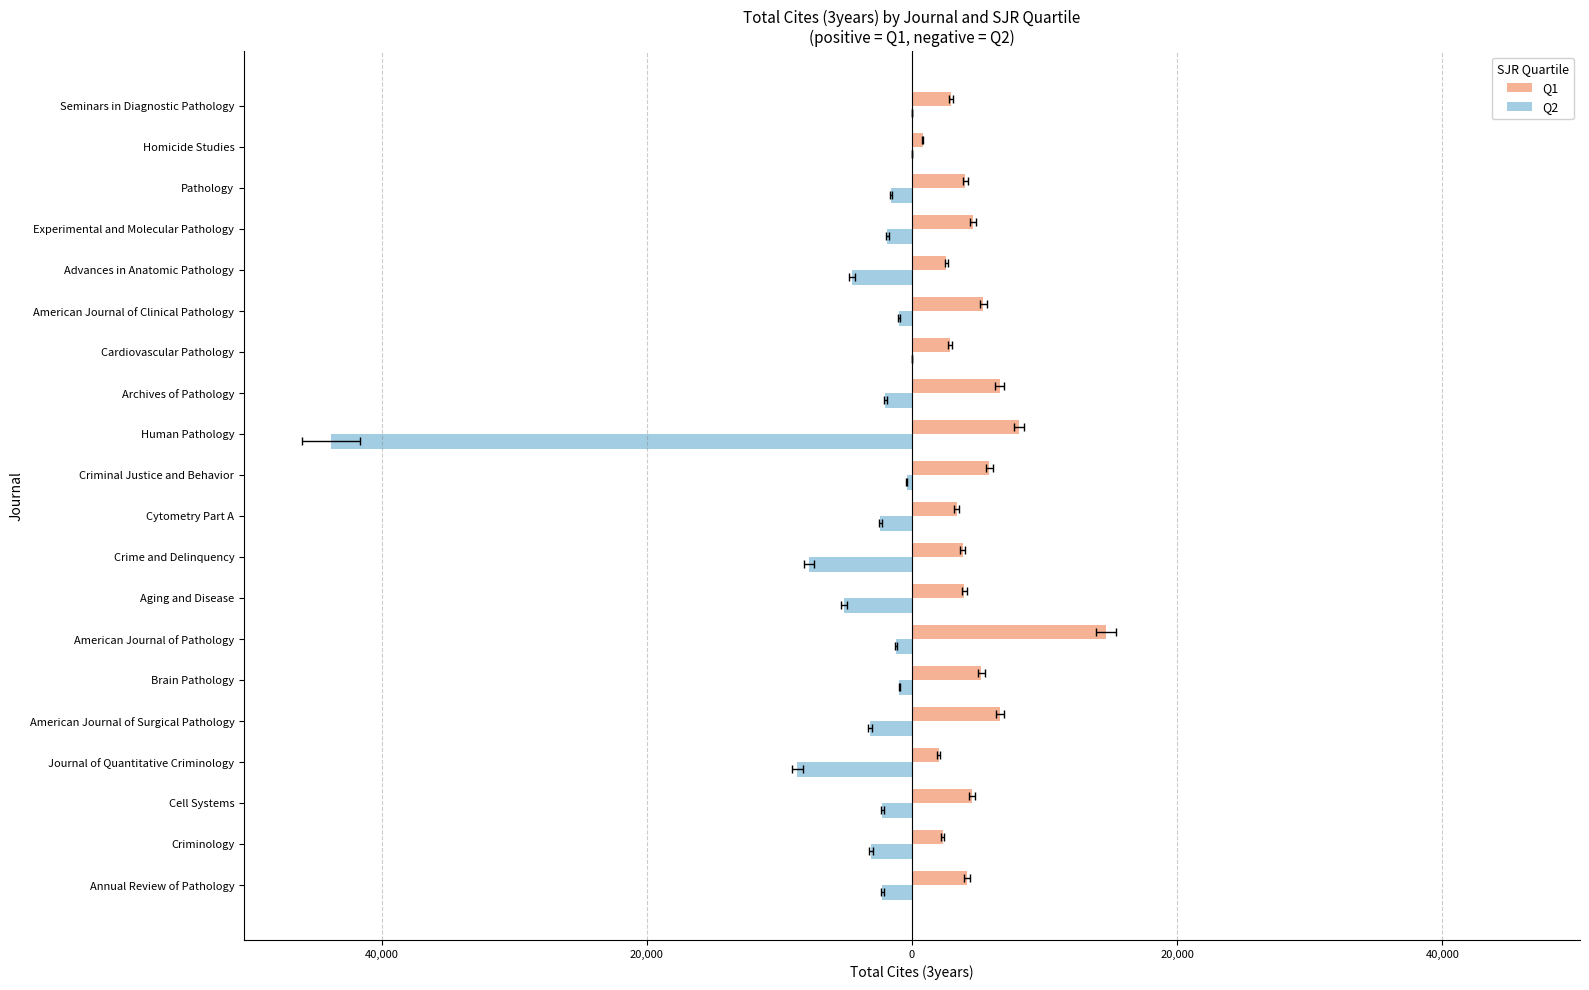

What is the difference between the maximum and minimum values in the Q1 series?

13805